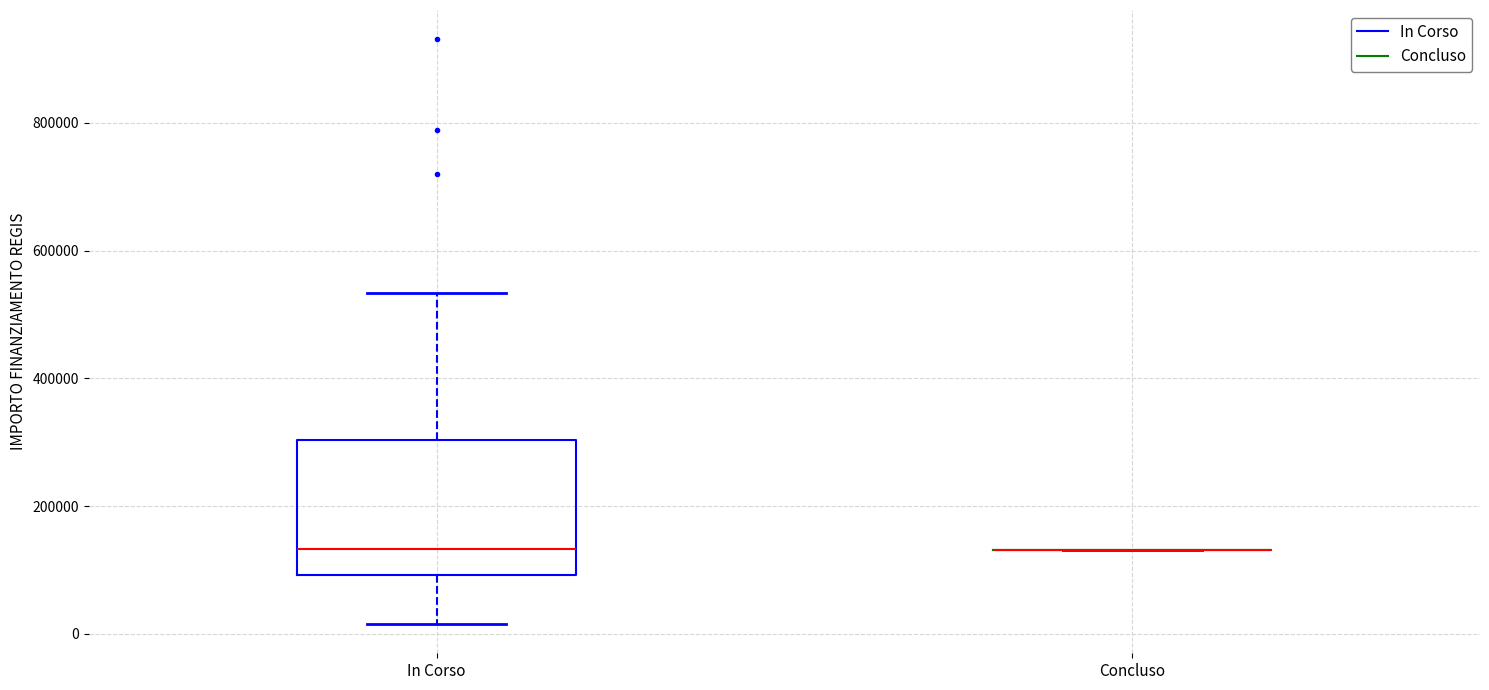

Comparing the boxes themselves (not the whiskers), which one is the tallest?

In Corso